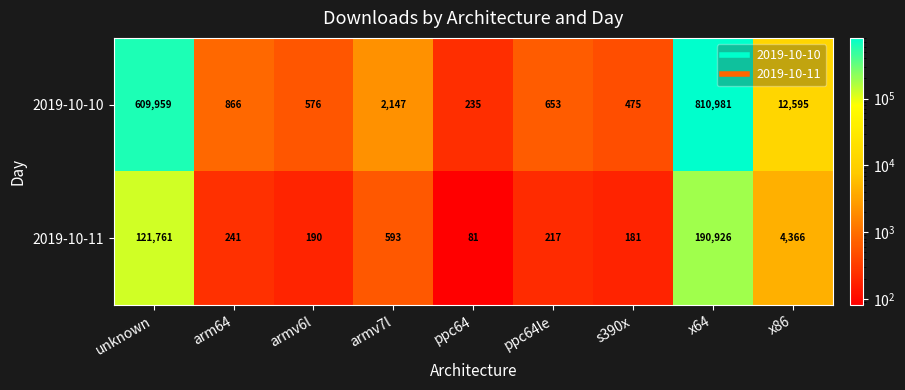

What is the sum of all 2019-10-10 values?

1438487